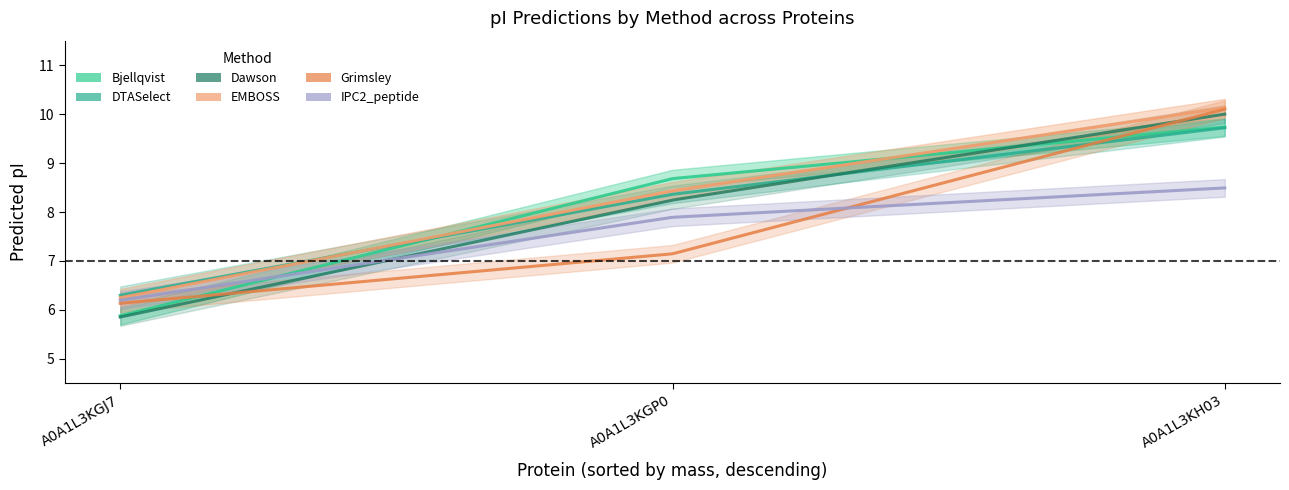

Which category has the lowest value across all series?

A0A1L3KGJ7